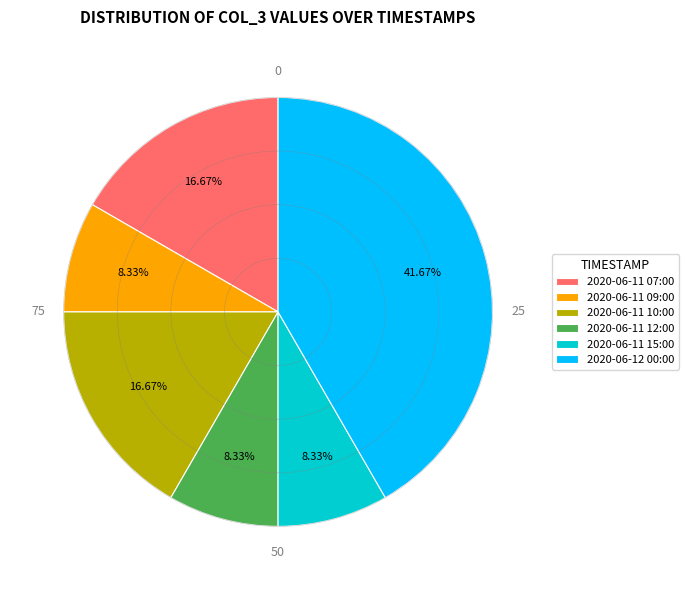

How many segments does this pie chart have?

6